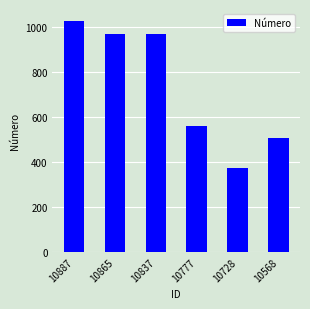

What is the change in value from 10865 to 10568?

-460